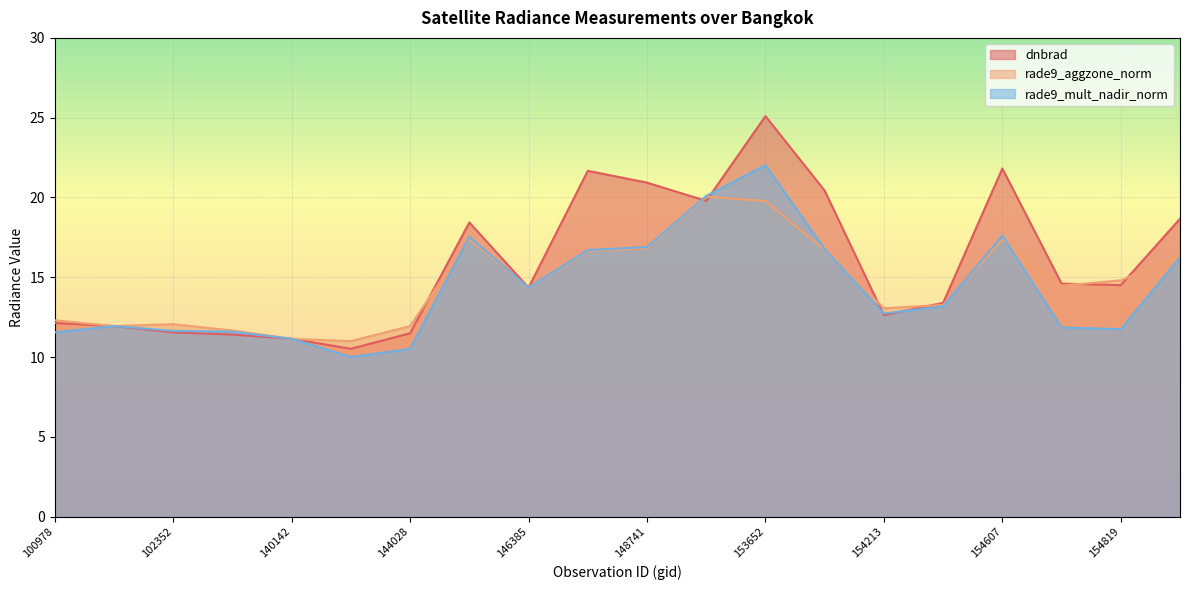

What value does the rade9_aggzone_norm series have at 154819?

14.8